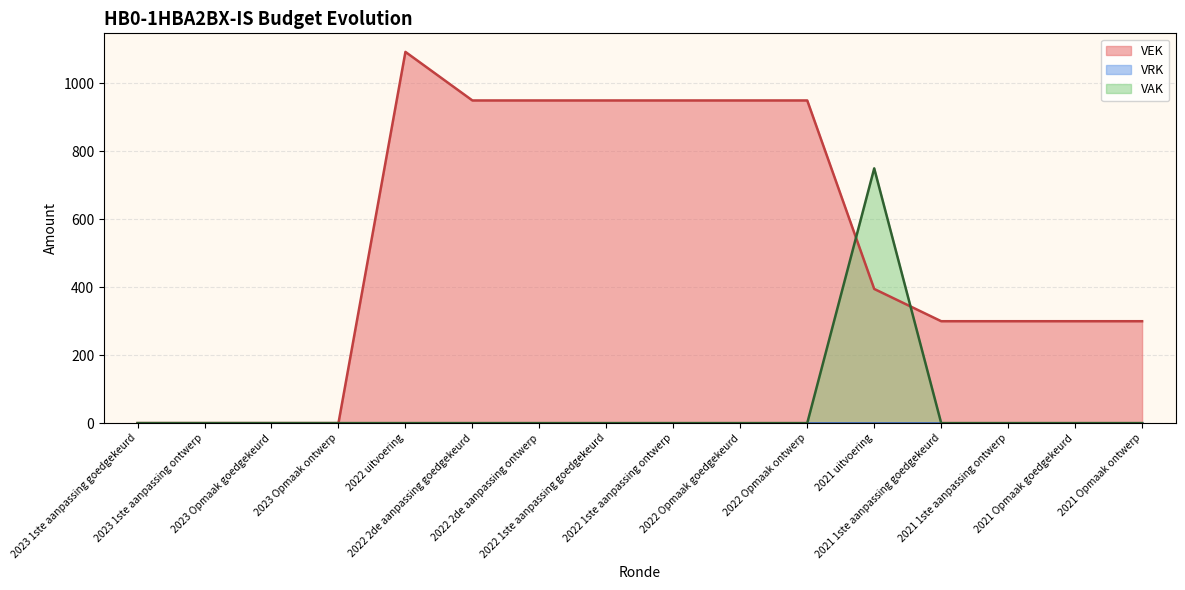

What position from the right is 2021 1ste aanpassing goedgekeurd?

4